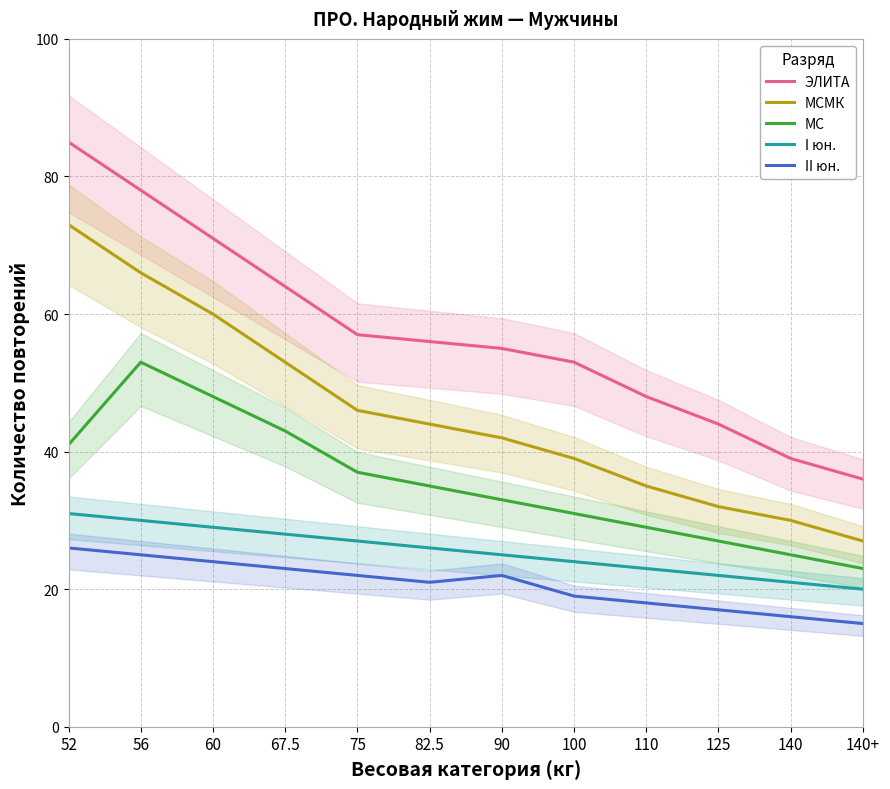

Reading left to right, what are all the values shown in this chart?

ЭЛИТА: 85	78	71	64	57	56	55	53	48	44	39	36
МСМК: 73	66	60	53	46	44	42	39	35	32	30	27
МС: 41	53	48	43	37	35	33	31	29	27	25	23
I юн.: 31	30	29	28	27	26	25	24	23	22	21	20
II юн.: 26	25	24	23	22	21	22	19	18	17	16	15